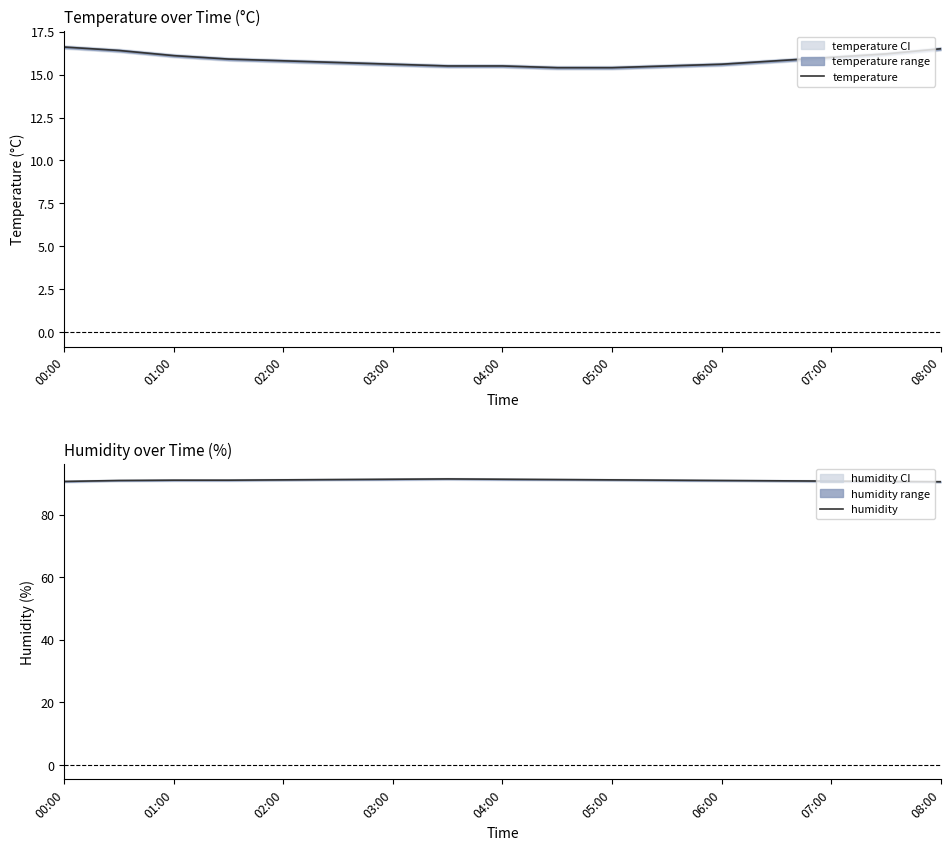

Count the humidity values in the range 90 to 91.

7